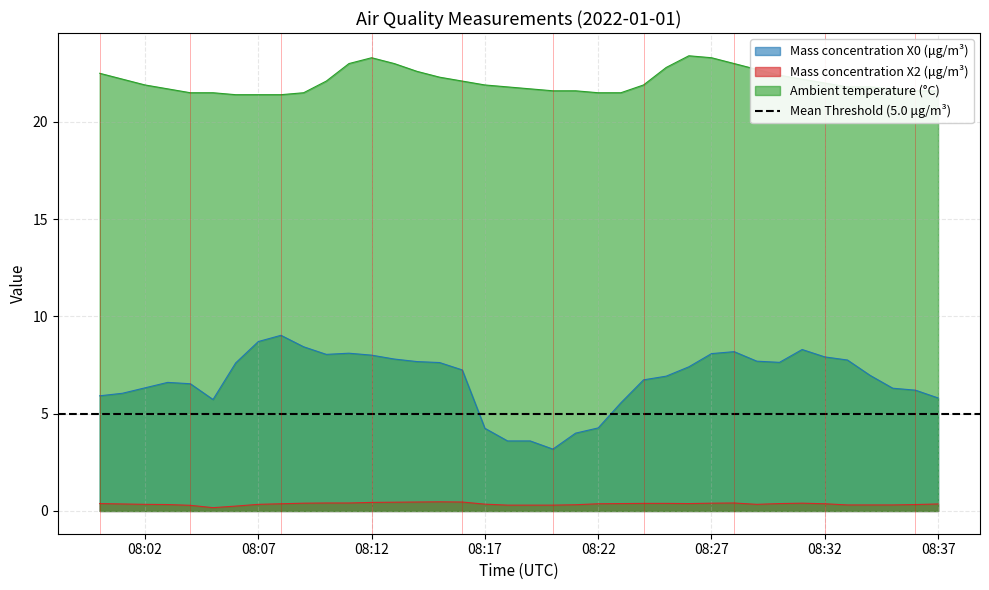

Which has a higher value, 2022-01-01 08:01:00 or 2022-01-01 08:20:00?

2022-01-01 08:01:00